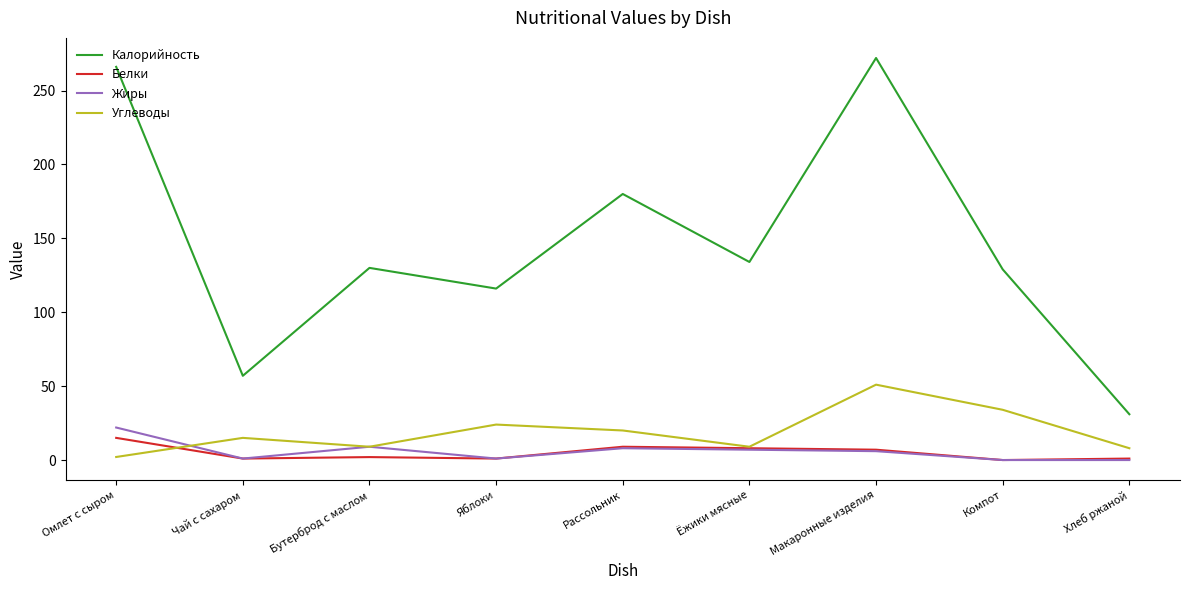

Between Омлет с сыром and Ёжики мясные, which series saw the biggest shift?

Калорийность